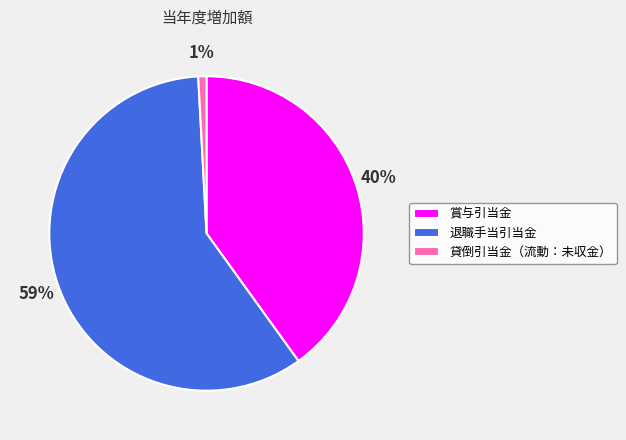

Rank the categories by value from highest to lowest.

退職手当引当金, 賞与引当金, 貸倒引当金（流動：未収金）